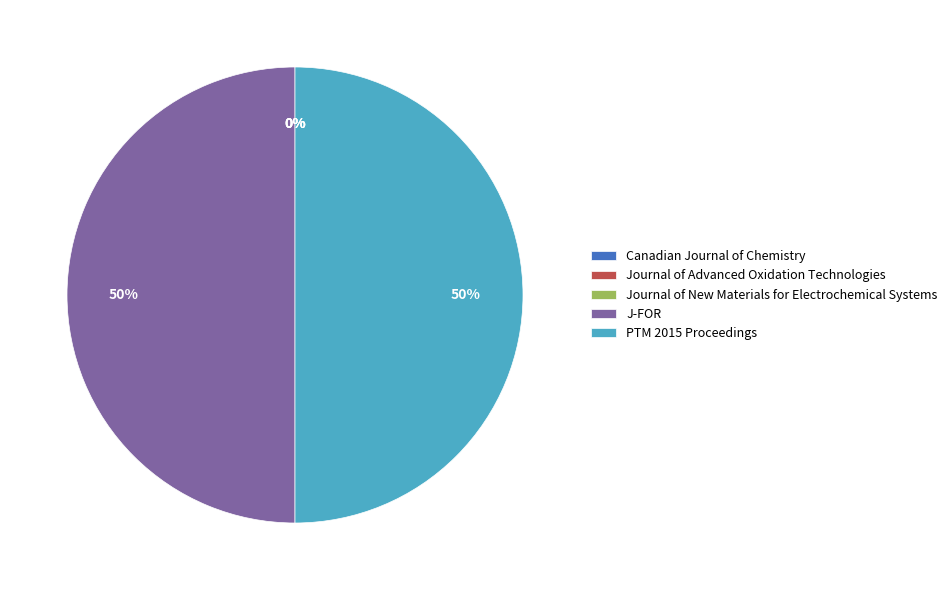

Is the sum of J-FOR and PTM 2015 Proceedings greater than half?

Yes